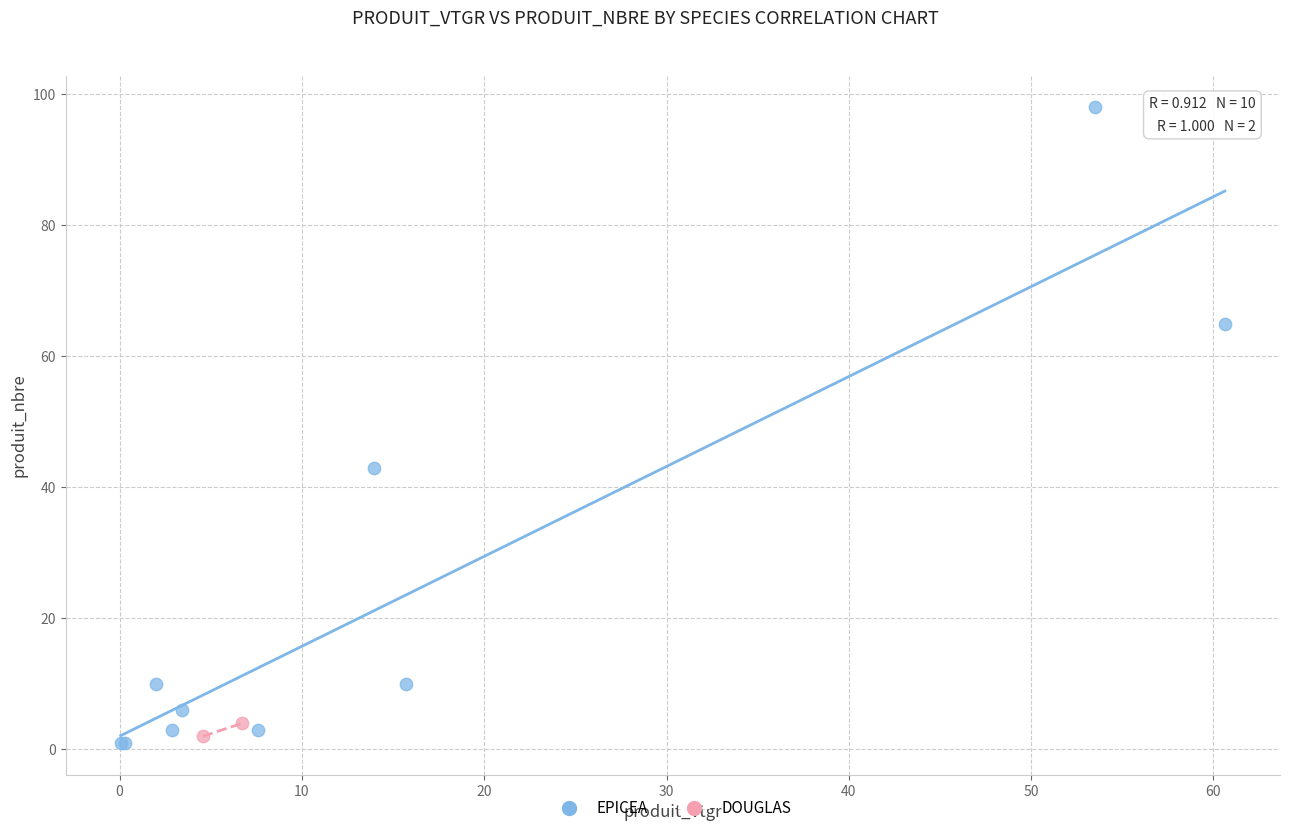

What are all the series names shown in the legend?

EPICEA, DOUGLAS